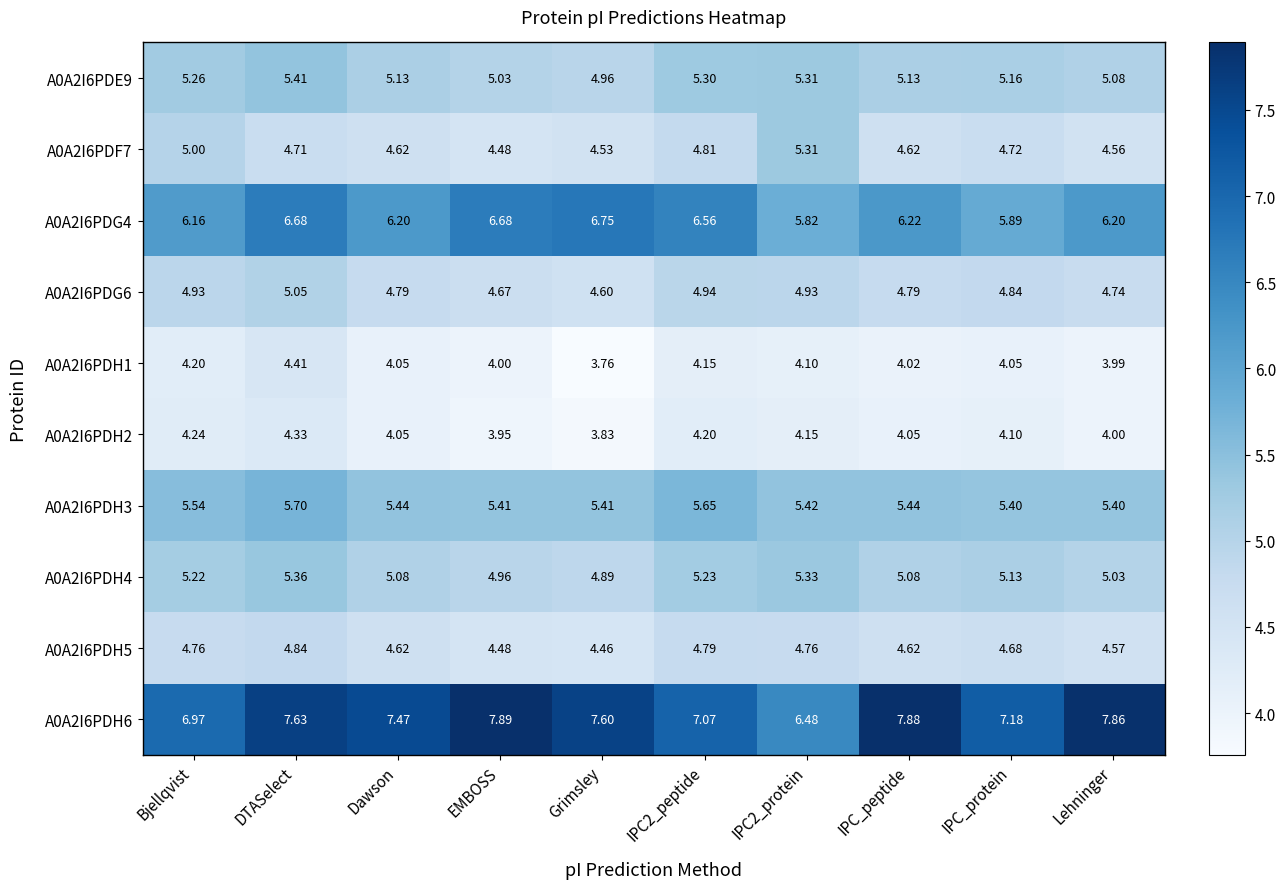

Which category has the highest value across all series?

EMBOSS